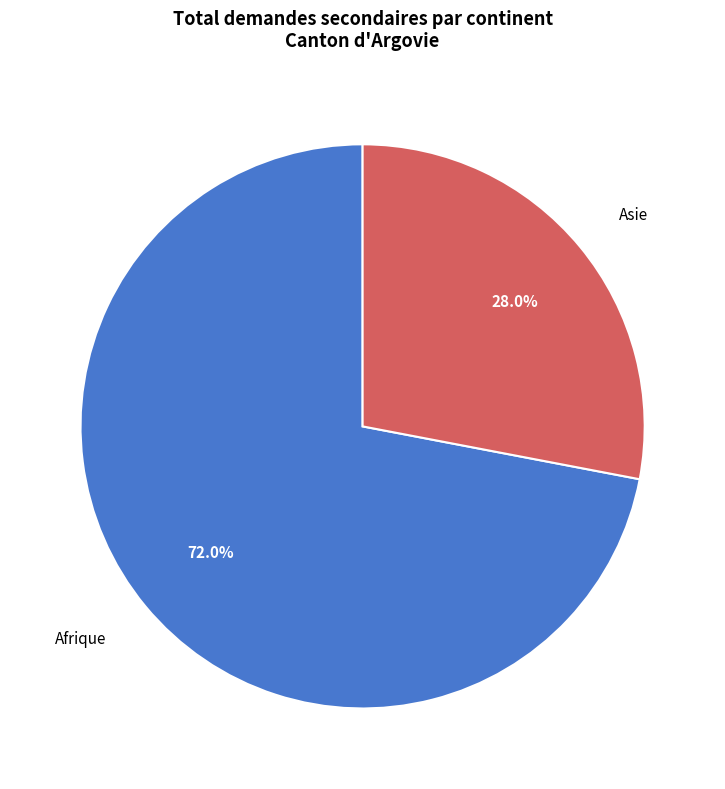

Which slice is the largest?

Afrique